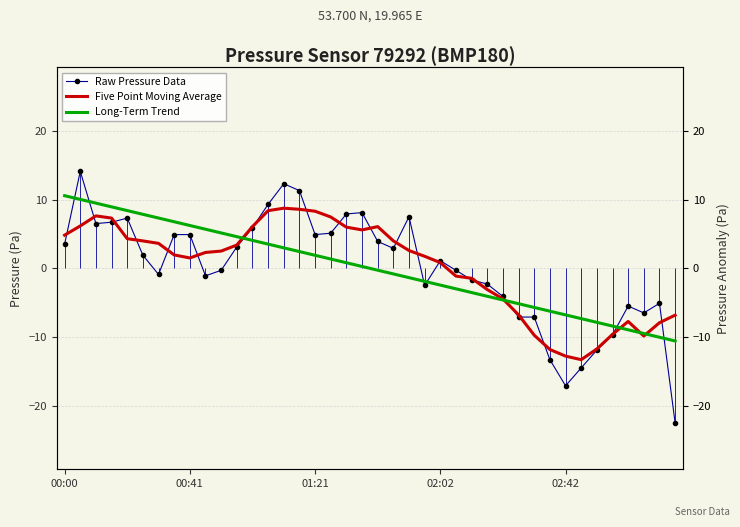

What is the sum of the Raw Pressure Data values at 16 and 14?

17.2